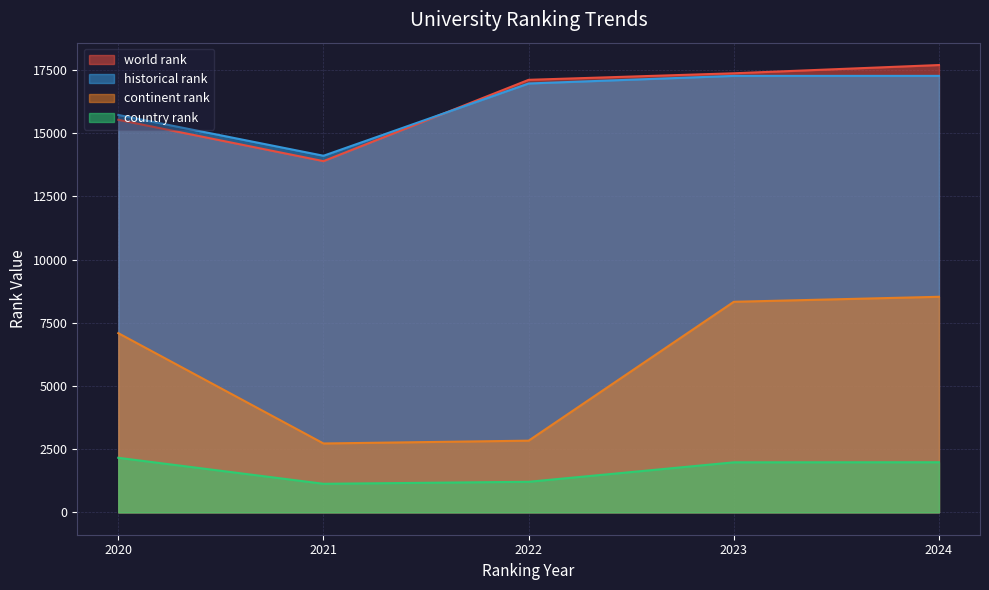

True or false: country rank and historical rank cross at least once.

False